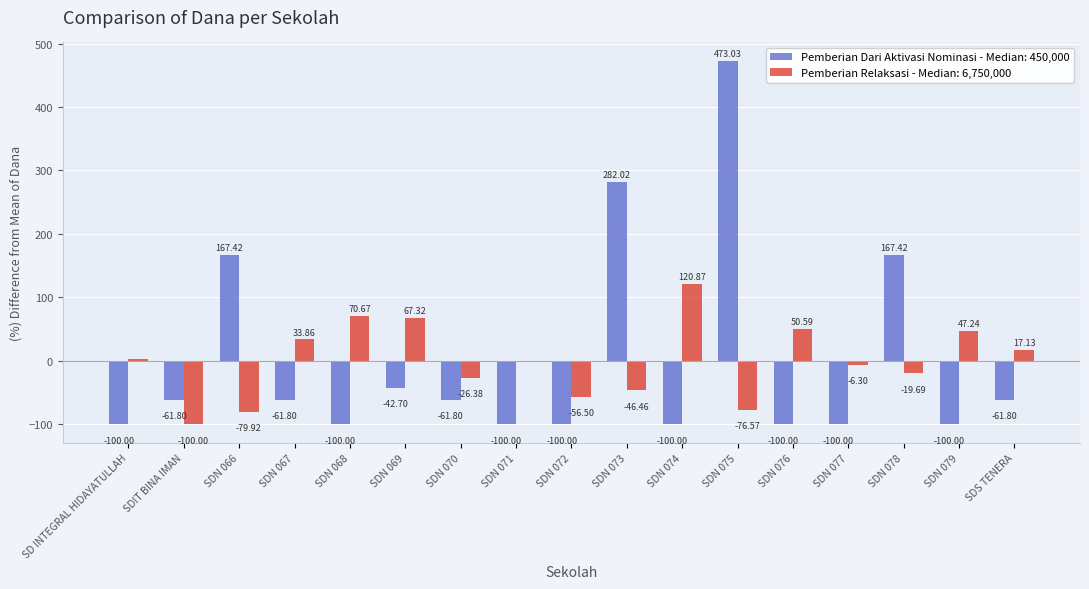

Are the bars horizontal?

No